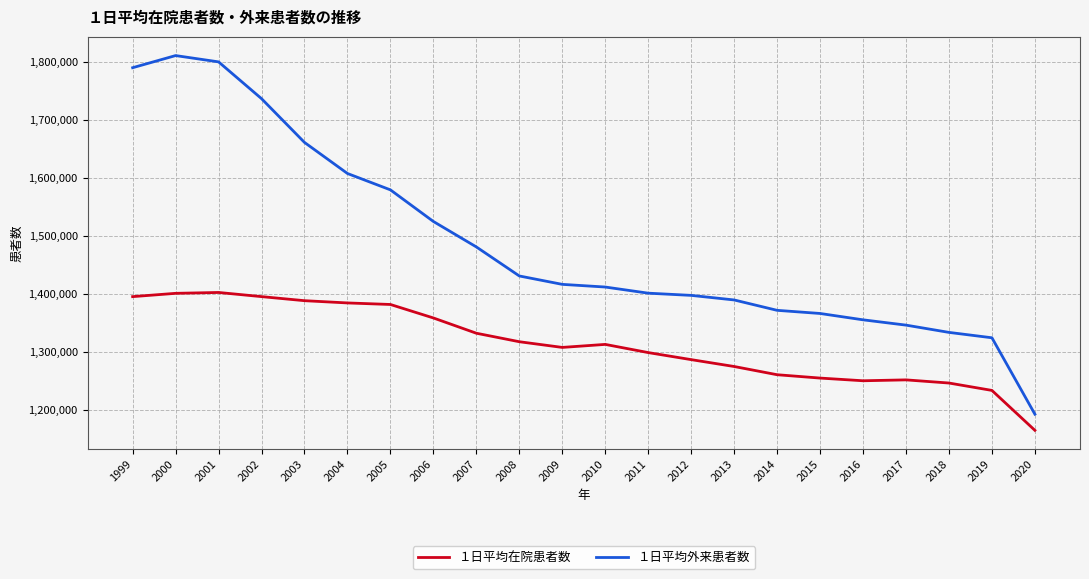

Rank the series at 2018 from highest to lowest value.

１日平均外来患者数, １日平均在院患者数